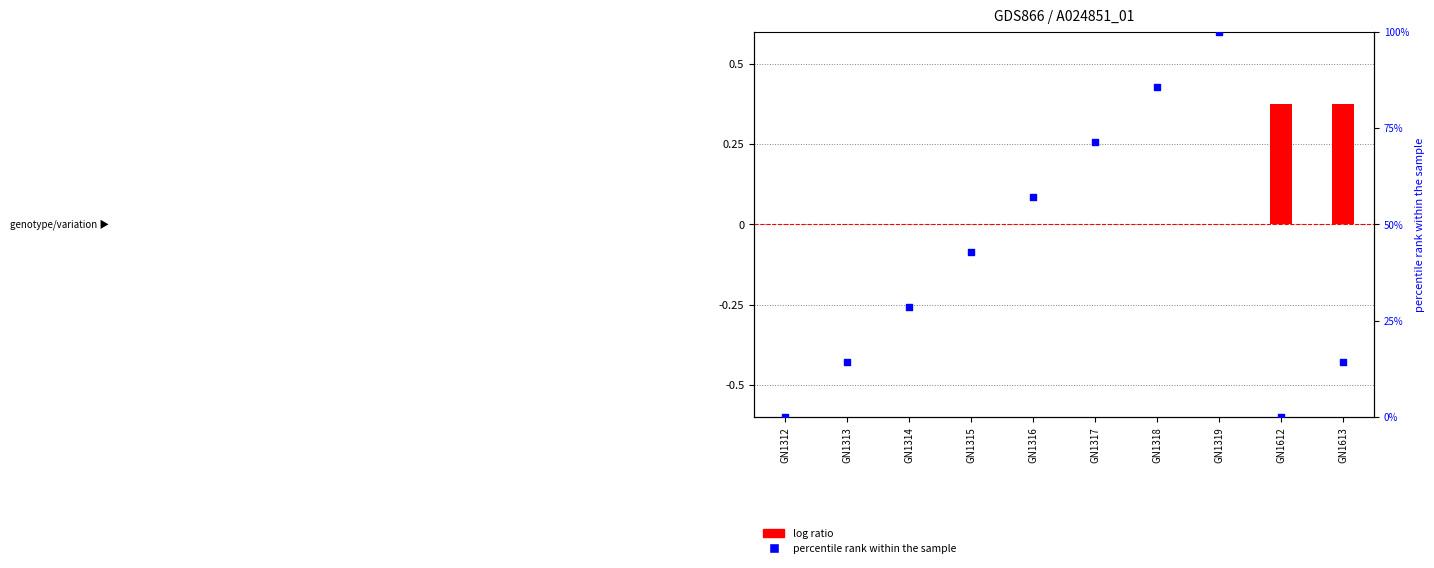

Which series reaches the minimum Y coordinate?

col_2